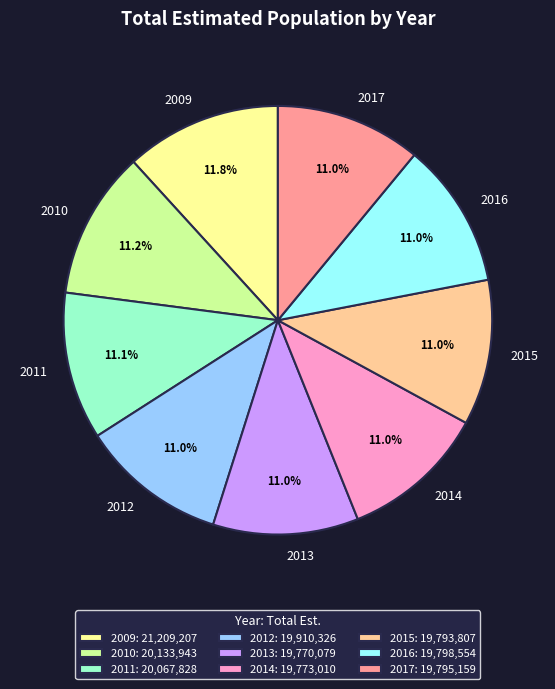

Do 2011 and 2016 together represent more than half of the pie?

No